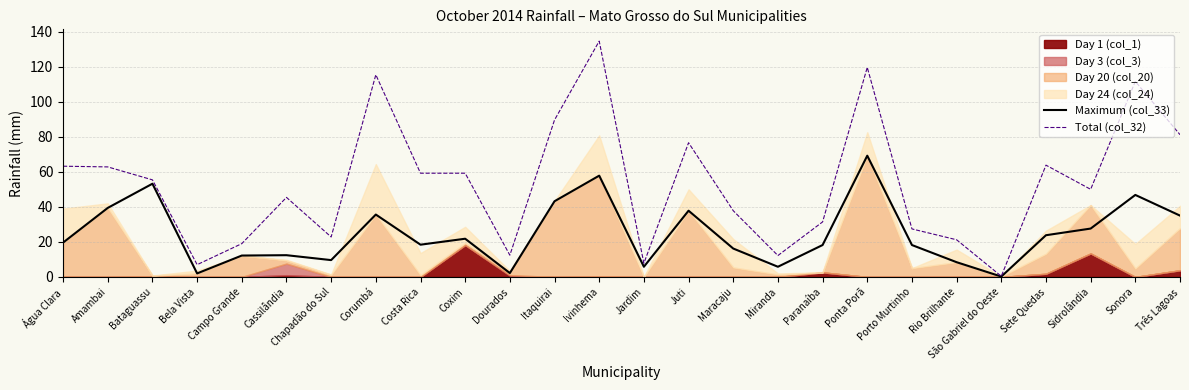

Reading left to right, transcribe all the data shown in this chart.

Maximum (col_33): Água Clara=19.6	Amambai=39.4	Bataguassu=53.2	Bela Vista=2.0	Campo Grande=12.2	Cassilândia=12.4	Chapadão do Sul=9.6	Corumbá=35.6	Costa Rica=18.4	Coxim=21.8	Dourados=2.2	Itaquirai=43.2	Ivinhema=57.8	Jardim=5.8	Juti=37.8	Maracaju=16.2	Miranda=5.8	Paranaíba=18.2	Ponta Porã=69.2	Porto Murtinho=18.2	Rio Brilhante=8.4	São Gabriel do Oeste=0.2	Sete Quedas=23.8	Sidrolândia=27.6	Sonora=46.8	Três Lagoas=35.0
Total (col_32): Água Clara=63.2	Amambai=62.8	Bataguassu=55.4	Bela Vista=7.0	Campo Grande=19.0	Cassilândia=45.4	Chapadão do Sul=22.8	Corumbá=115.4	Costa Rica=59.2	Coxim=59.2	Dourados=12.4	Itaquirai=89.6	Ivinhema=134.6	Jardim=7.8	Juti=76.6	Maracaju=37.8	Miranda=12.2	Paranaíba=31.4	Ponta Porã=119.6	Porto Murtinho=27.4	Rio Brilhante=21.2	São Gabriel do Oeste=0.4	Sete Quedas=63.8	Sidrolândia=50.0	Sonora=111.6	Três Lagoas=81.2